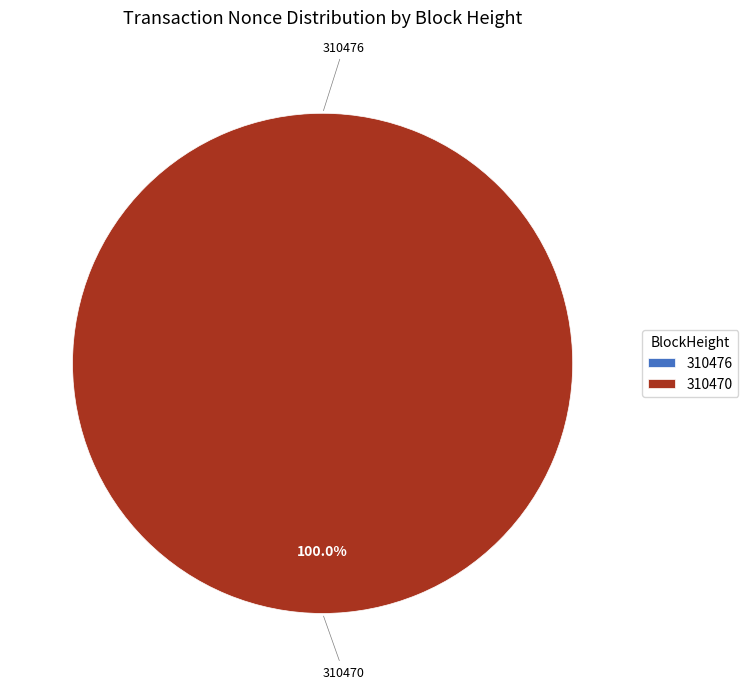

Which slice is the smallest?

310476